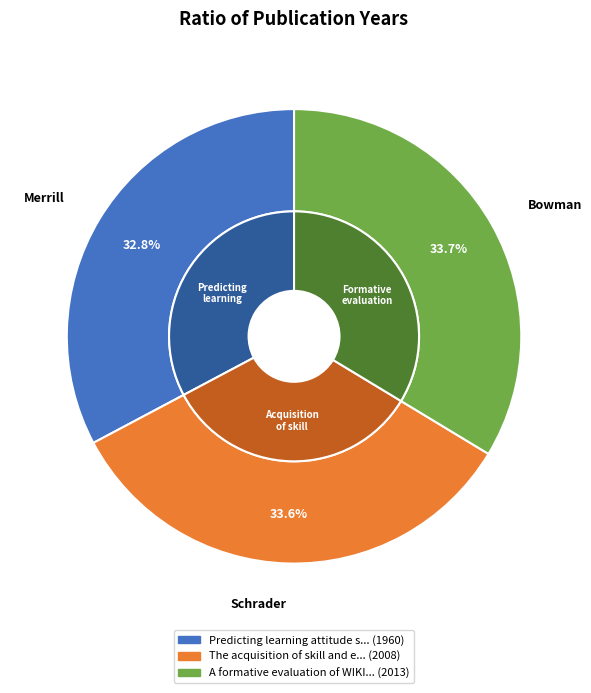

What portion of the pie excludes A formative evaluation of WIKI's?

66.3%